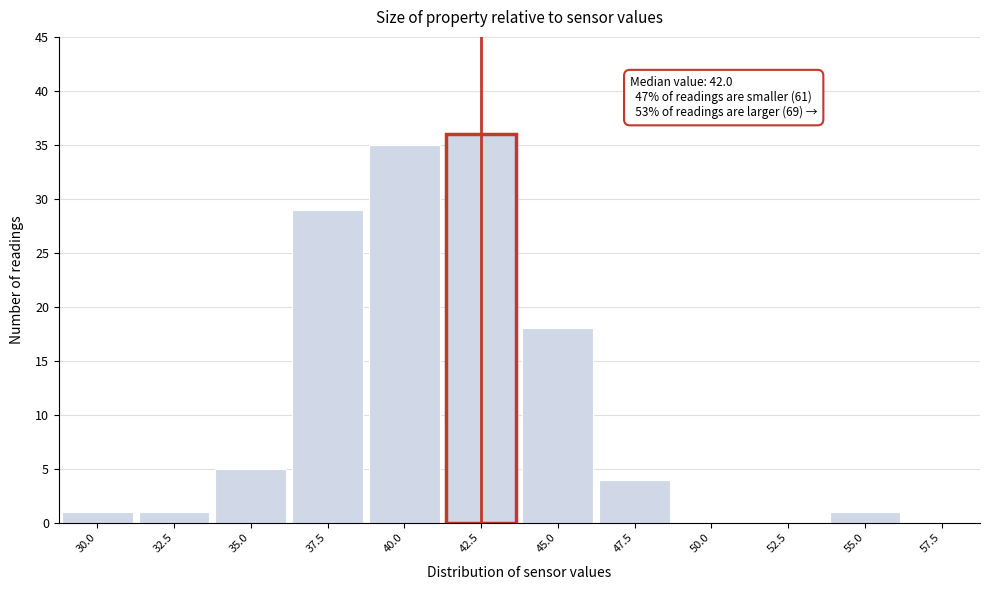

Reading left to right, list all the values displayed in this chart.

30.0=1	32.5=1	35.0=5	37.5=29	40.0=35	42.5=36	45.0=18	47.5=4	50.0=0	52.5=0	55.0=1	57.5=0